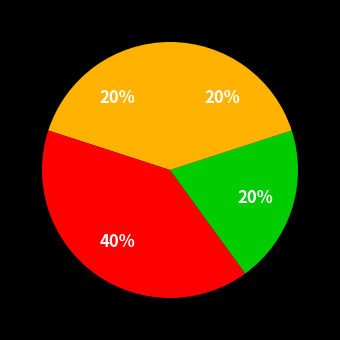

How many slices are in this pie chart?

4